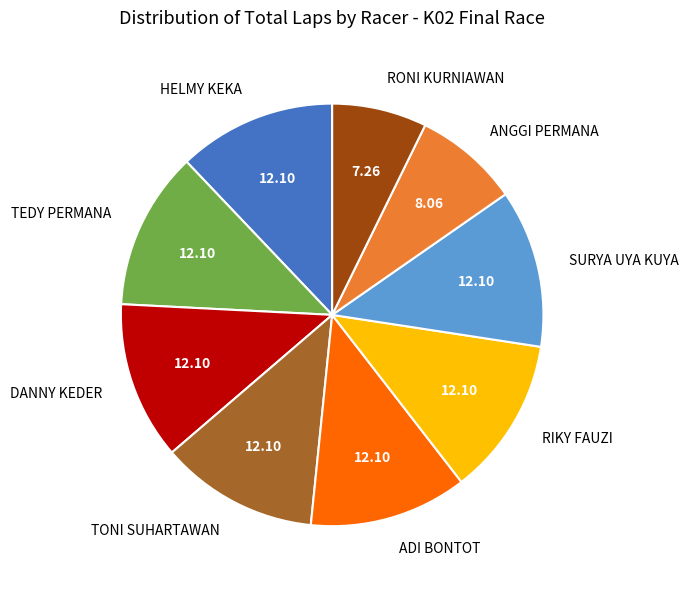

What is the ratio of the value at ANGGI PERMANA to the value at HELMY KEKA?

0.7